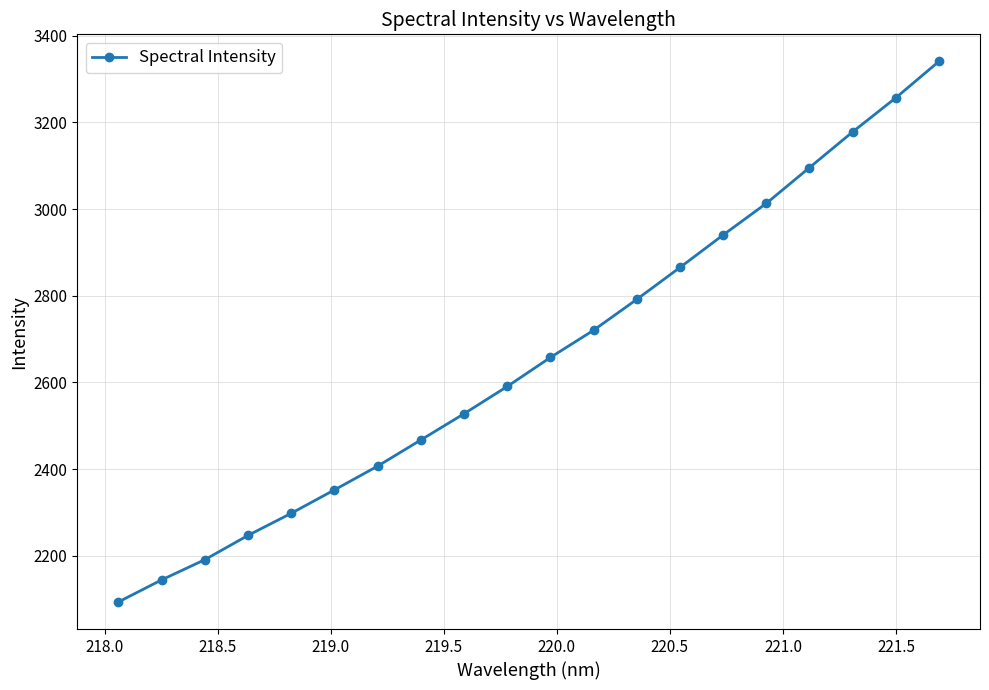

What is the difference between the maximum and minimum values?

1247.4